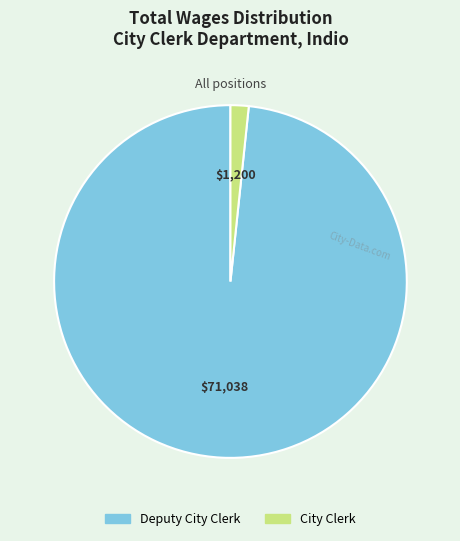

Is the sum of City Clerk and Deputy City Clerk greater than half?

Yes